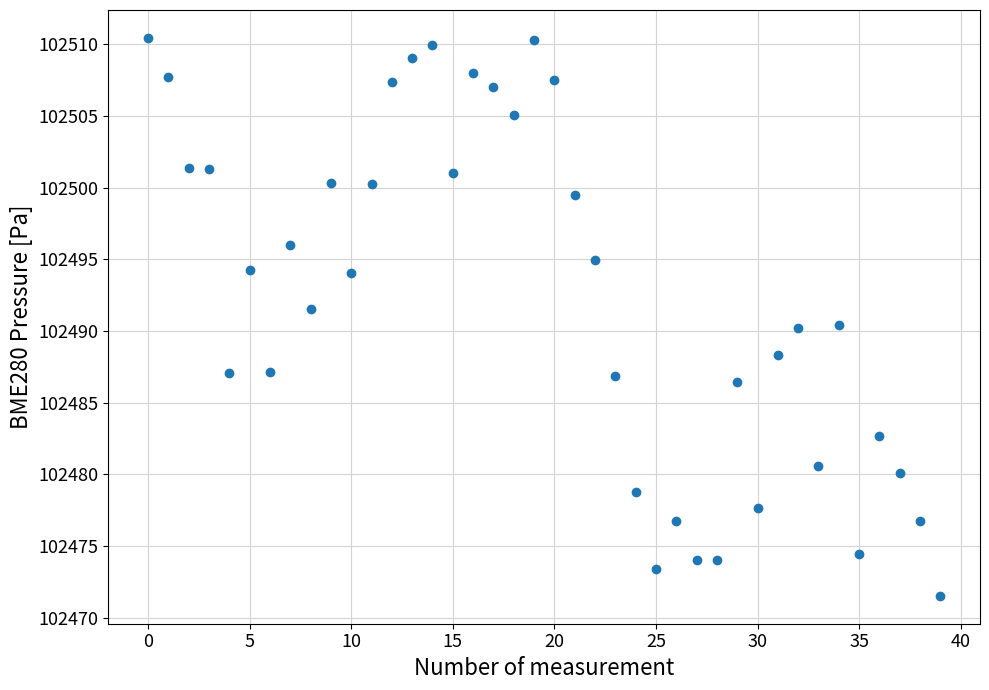

What is the range of Y values (max minus min)?

38.9